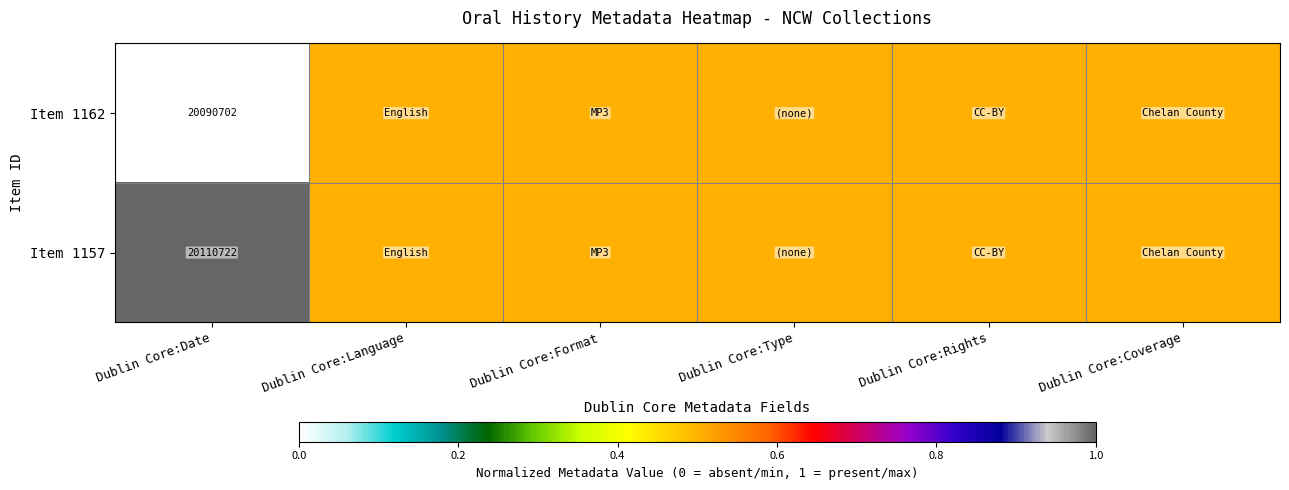

What is the difference between the highest and lowest values at Dublin Core:Date?

20020.0